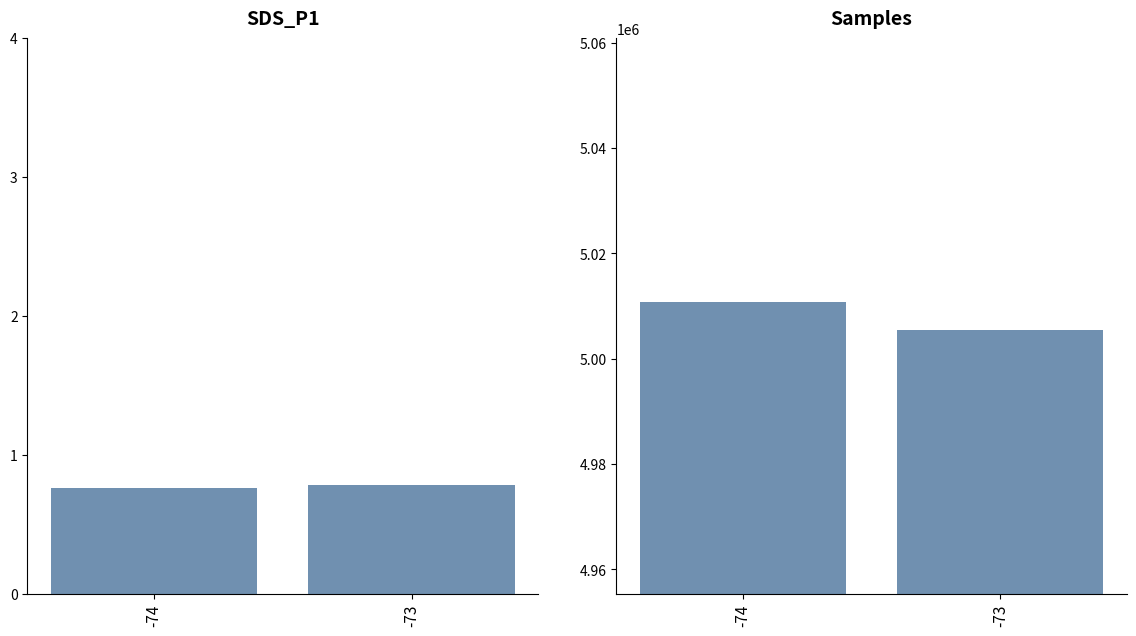

What is the total value across all series at -74?

5010843.8